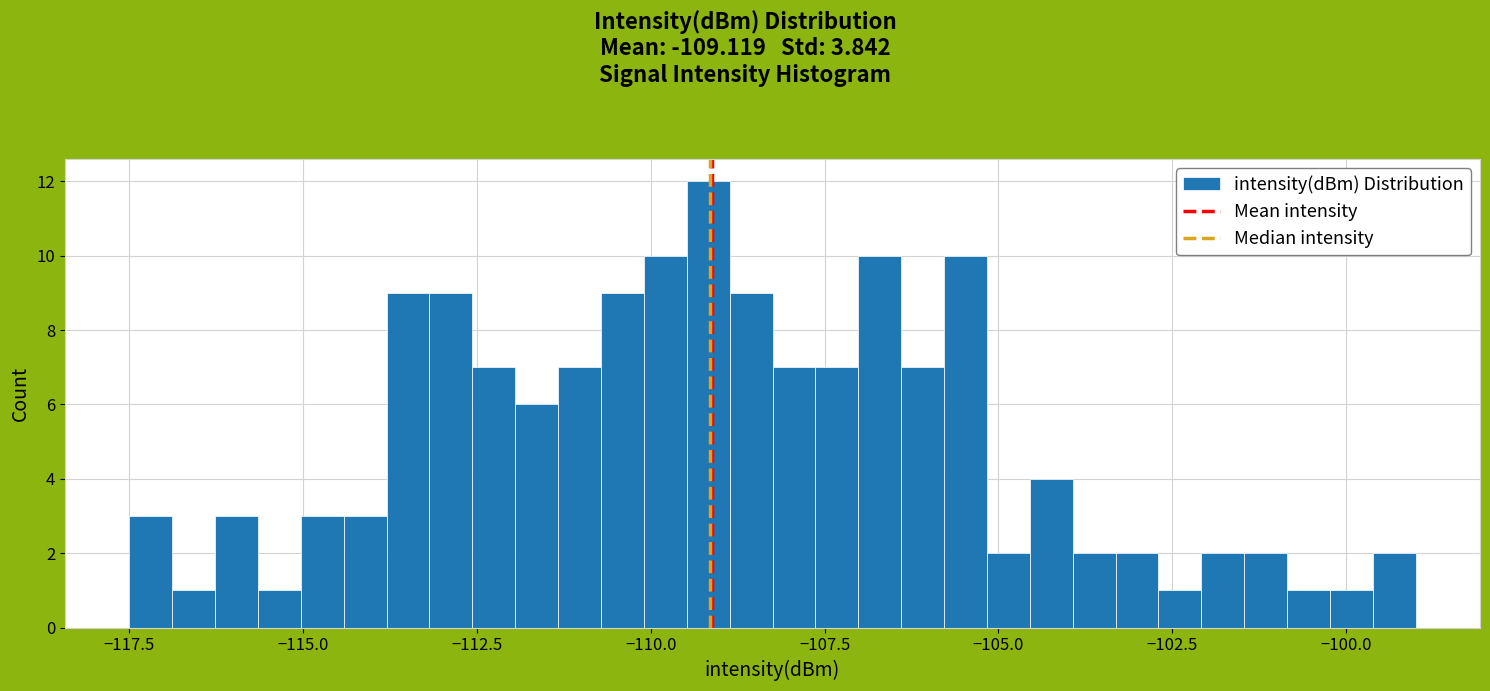

Read against the x-axis, roughly where is the centre of the tallest bar?

-109.0